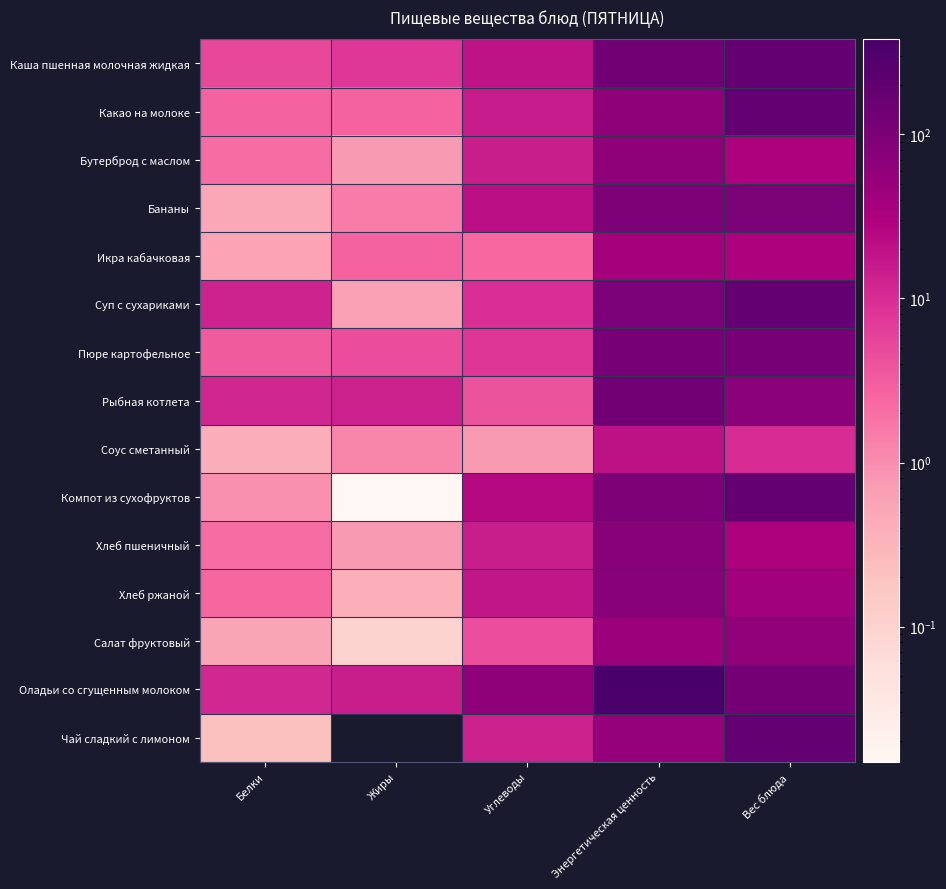

What is the difference between the highest and lowest values at Энергетическая ценность?

360.5